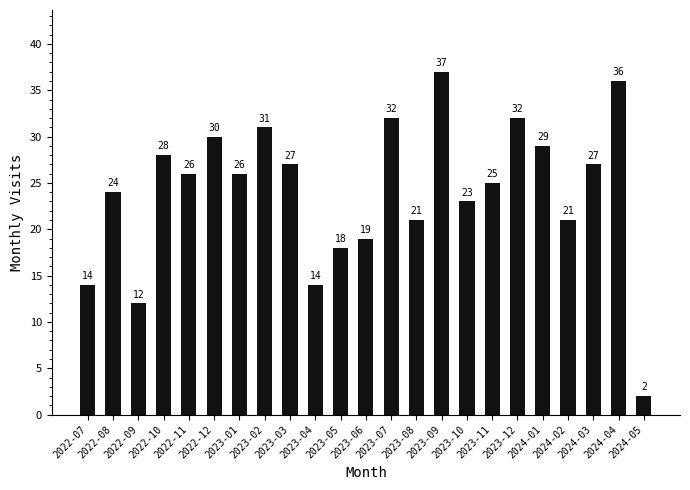

What is the change in value from 2022-10 to 2023-10?

-5